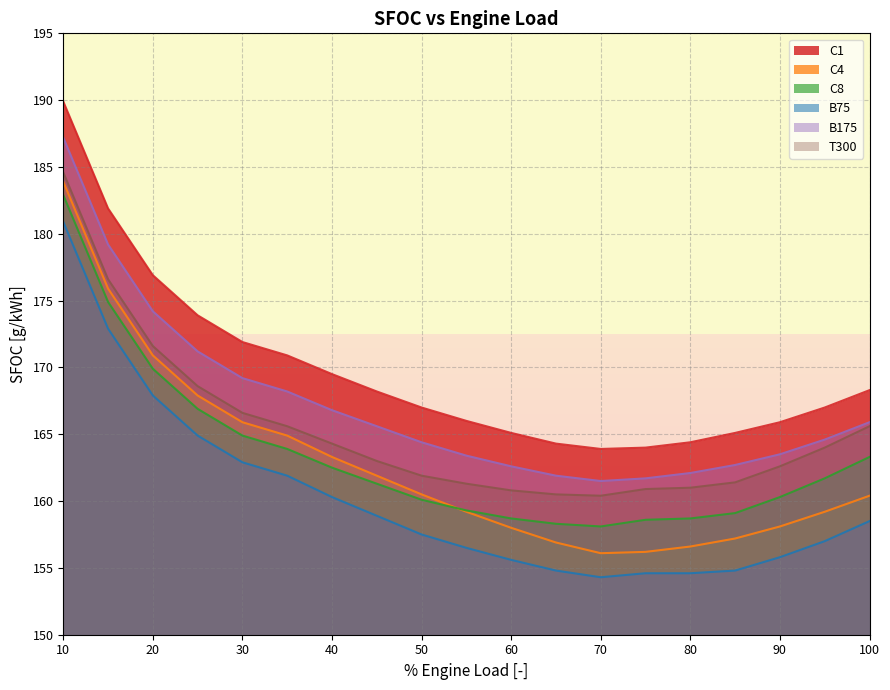

Where does the C8 series first go above 161?

10